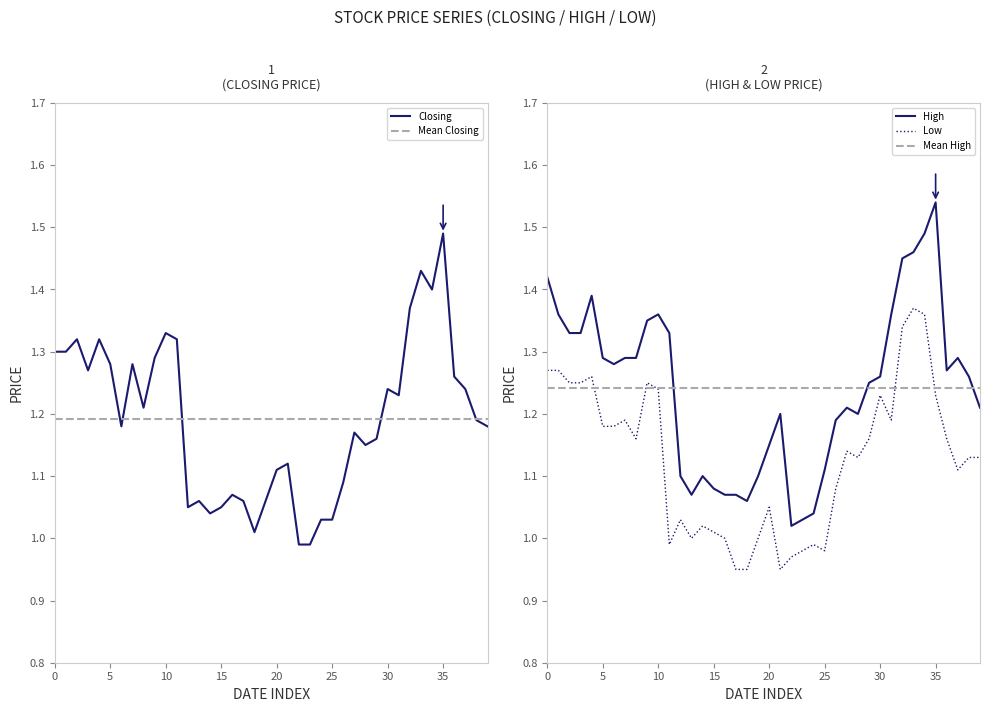

Which series has the largest total across all categories?

High